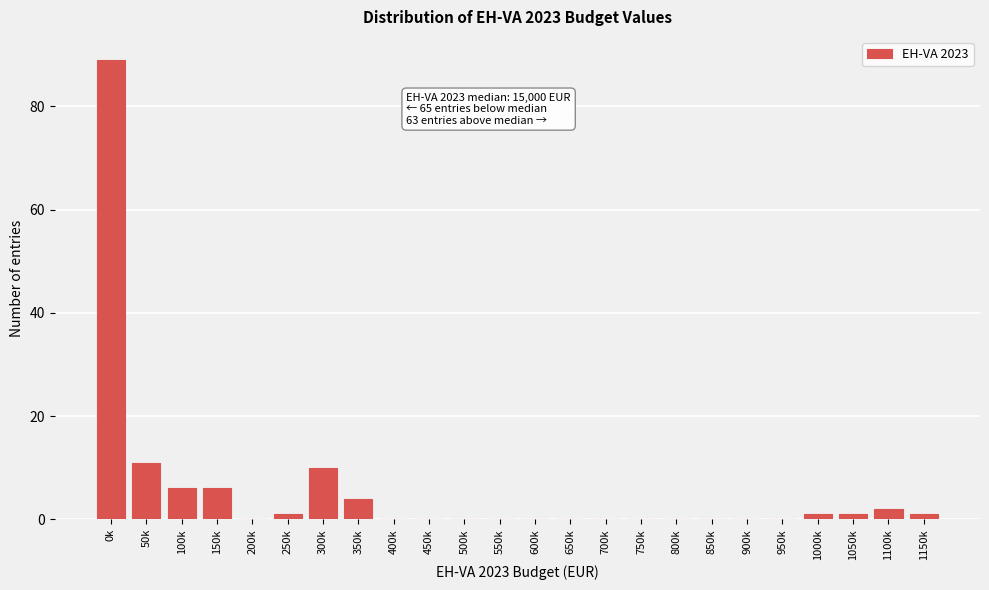

Reading left to right, list all the values displayed in this chart.

0k=89	50k=11	100k=6	150k=6	200k=0	250k=1	300k=10	350k=4	400k=0	450k=0	500k=0	550k=0	600k=0	650k=0	700k=0	750k=0	800k=0	850k=0	900k=0	950k=0	1000k=1	1050k=1	1100k=2	1150k=1